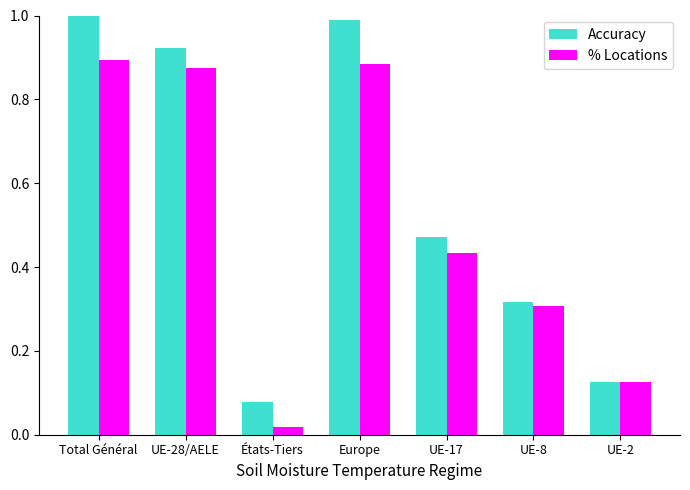

True or false: % Locations has a value of 0.9 at UE-28/AELE.

True